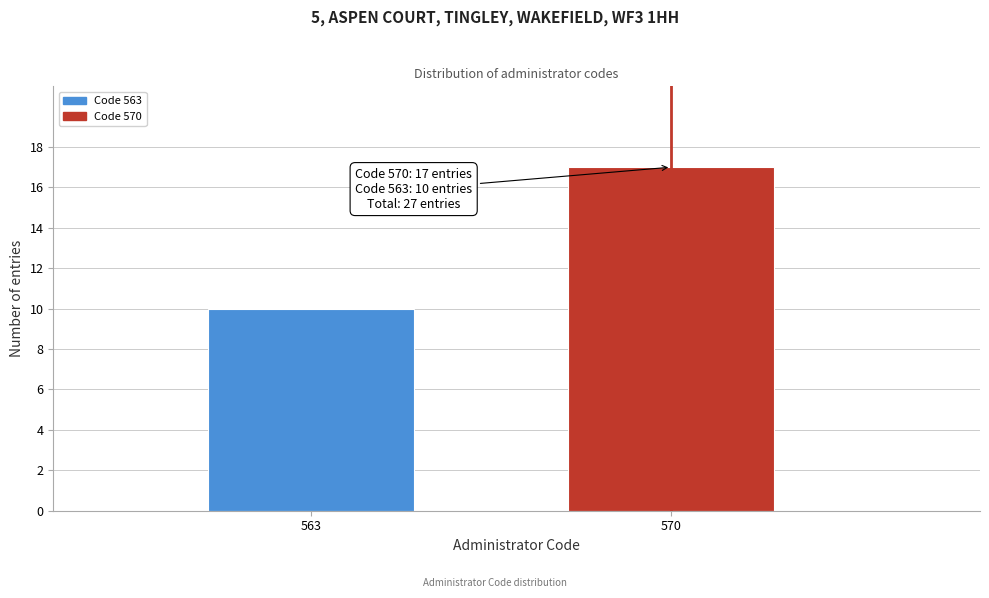

Reading right to left, list all the values displayed in this chart.

17	10